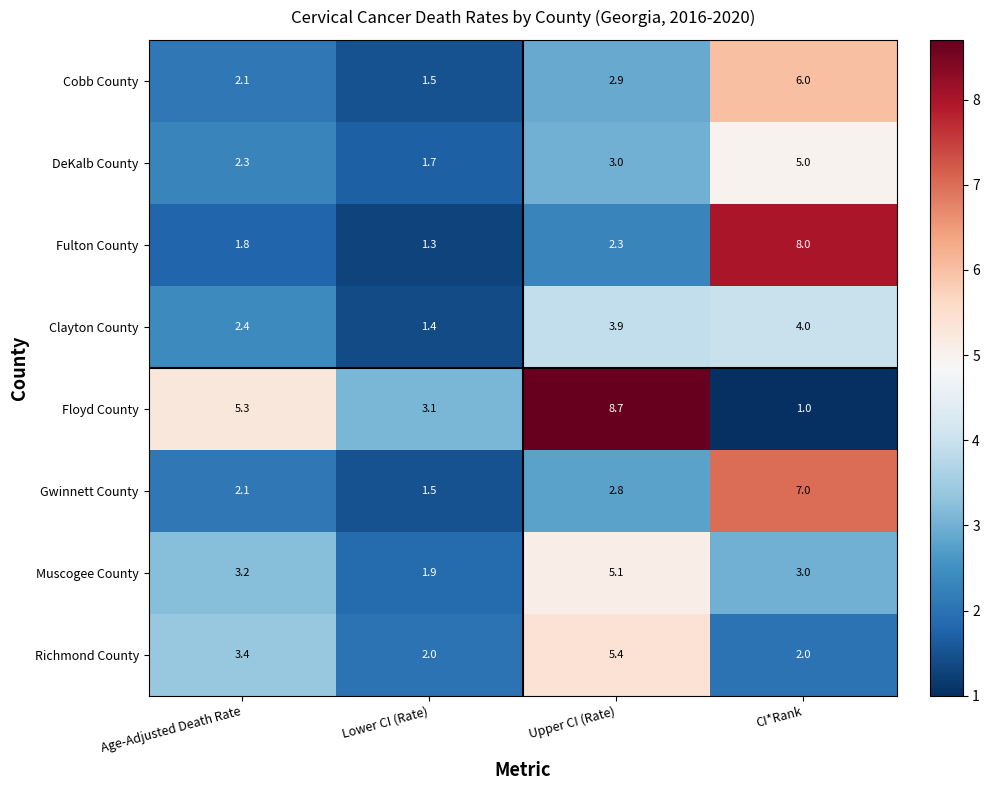

True or false: Cobb County has a value of 1.5 at Lower CI (Rate).

True